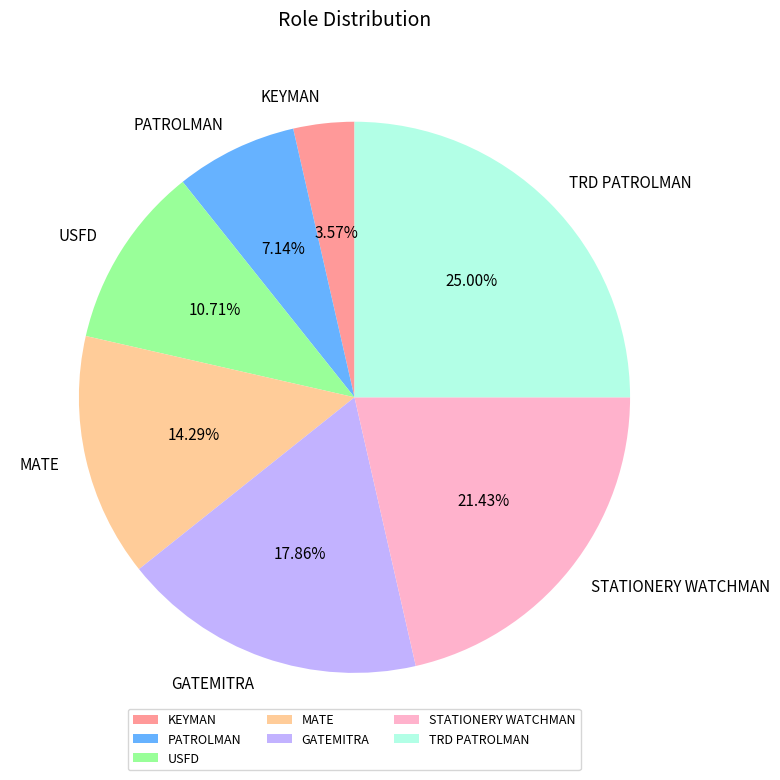

What percentage is the USFD slice, to the nearest percent?

11%